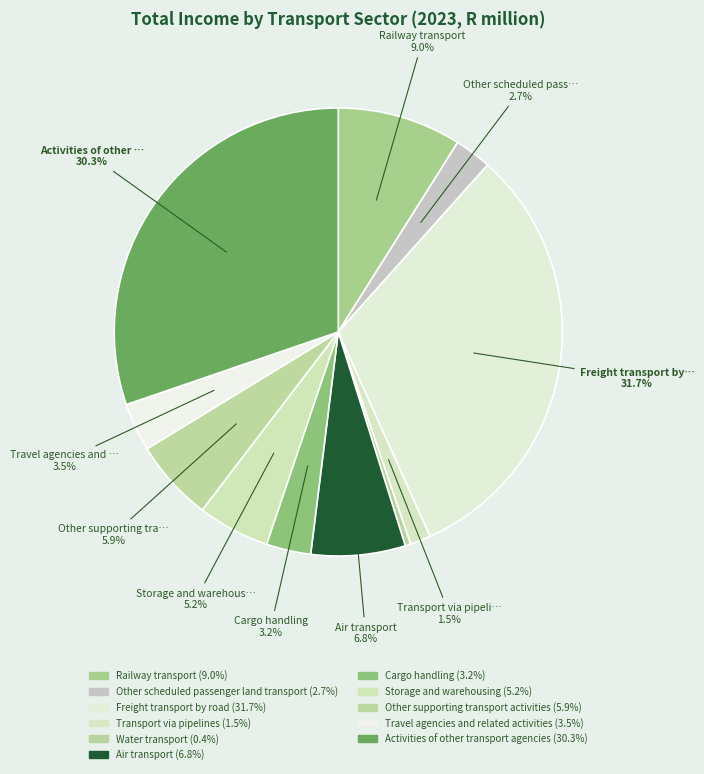

Rank the categories by value from highest to lowest.

Freight transport by road, Activities of other transport agencies, Railway transport, Air transport, Other supporting transport activities, Storage and warehousing, Travel agencies and related activities, Cargo handling, Other scheduled passenger land transport, Transport via pipelines, Water transport